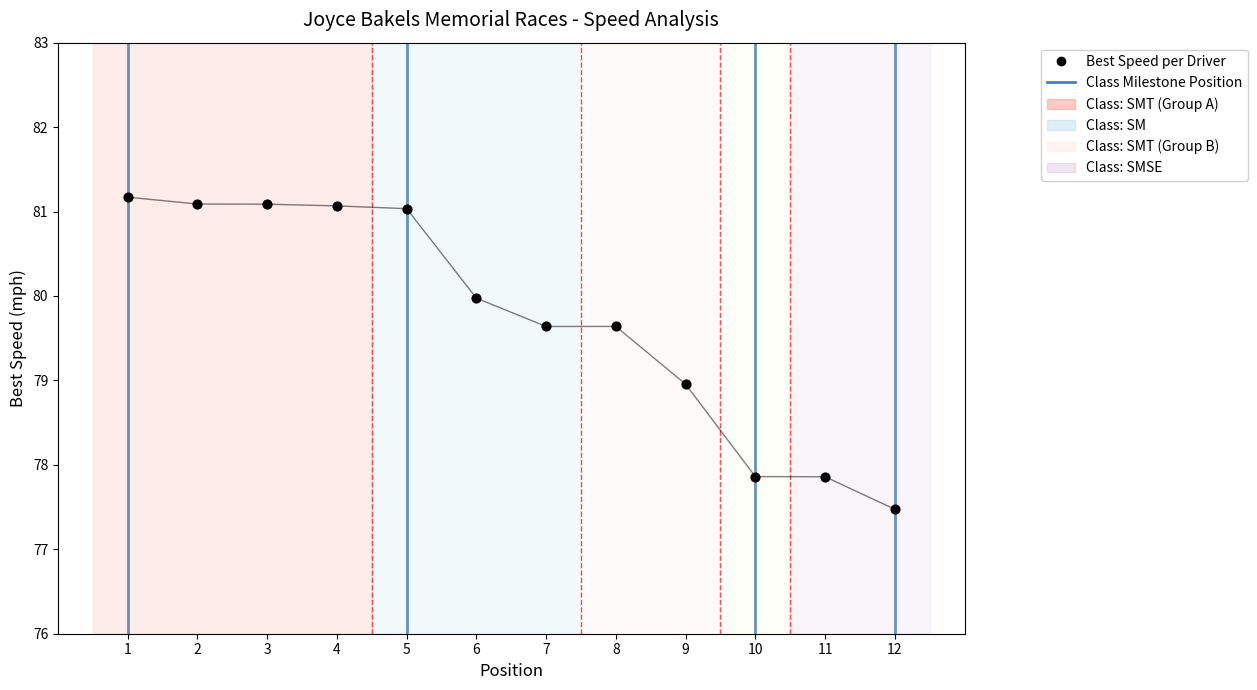

What is the range of Y values (max minus min)?

3.7